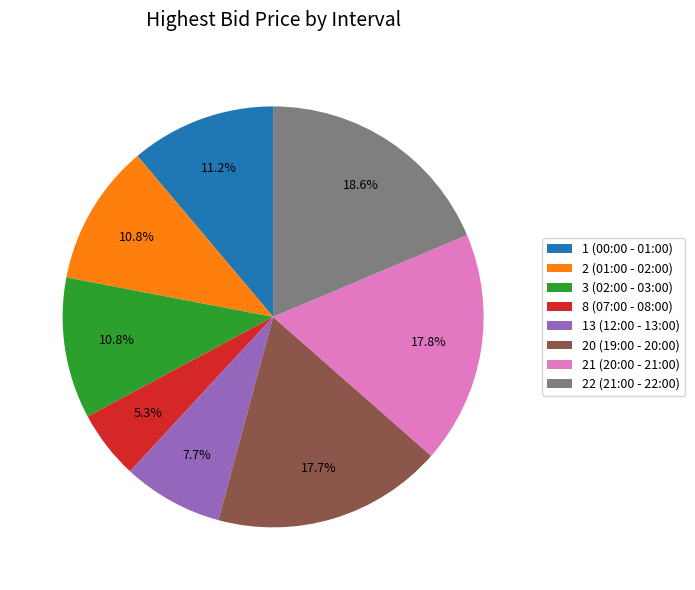

Which slice is the smallest?

8 (07:00 - 08:00)